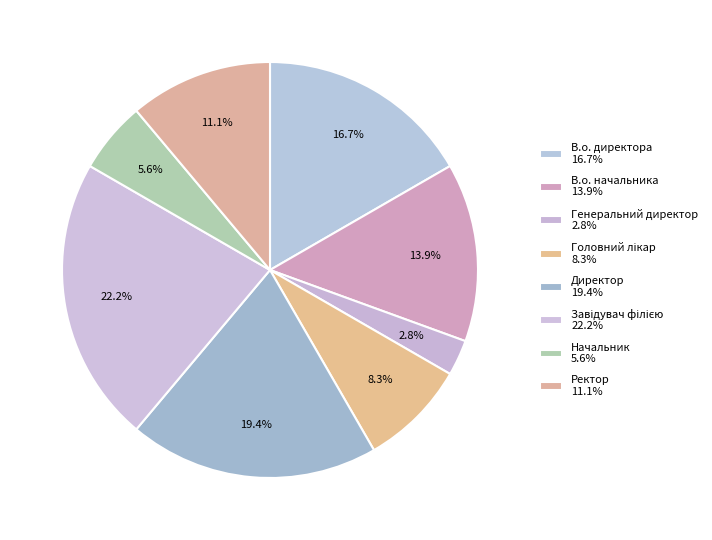

Which has a higher value, Завідувач філією or Директор?

Завідувач філією